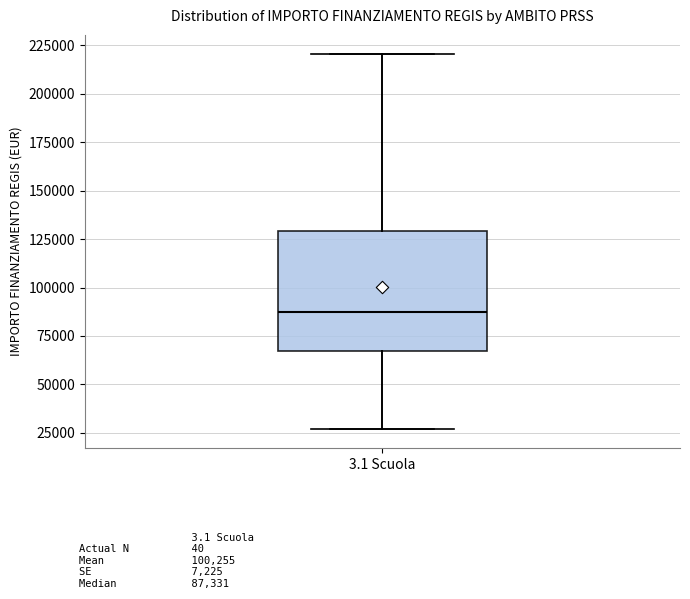

Read this box plot against the y-axis: the position of the median line, the range covered by the box, and the ends of both whiskers. The values are not printed on the chart, so give them approximately, as read against the axis.

median 85000, box 65000 to 130000, whiskers 25000 to 220000